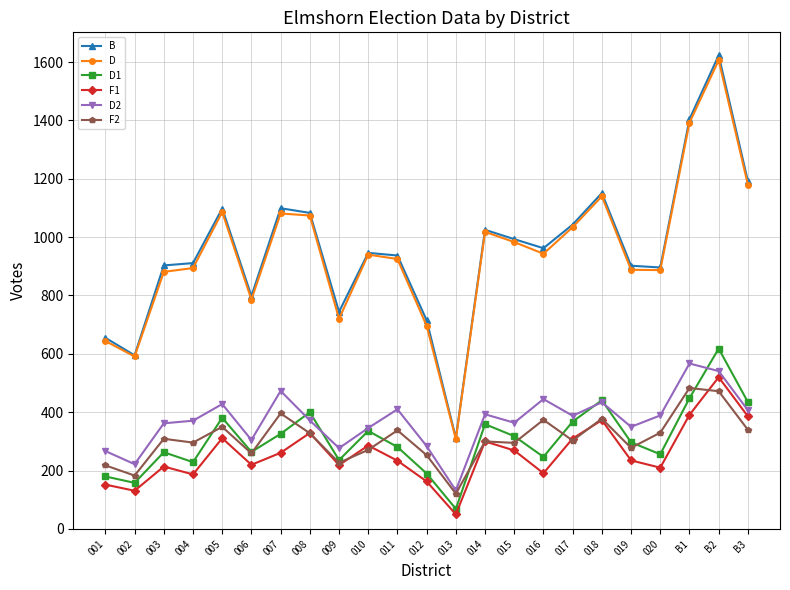

How many distinct data groups are displayed?

6